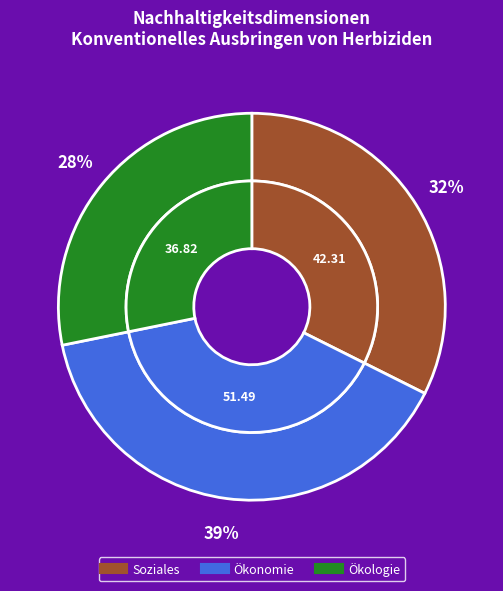

To the nearest percent, what percentage of the pie is Ökologie?

28%